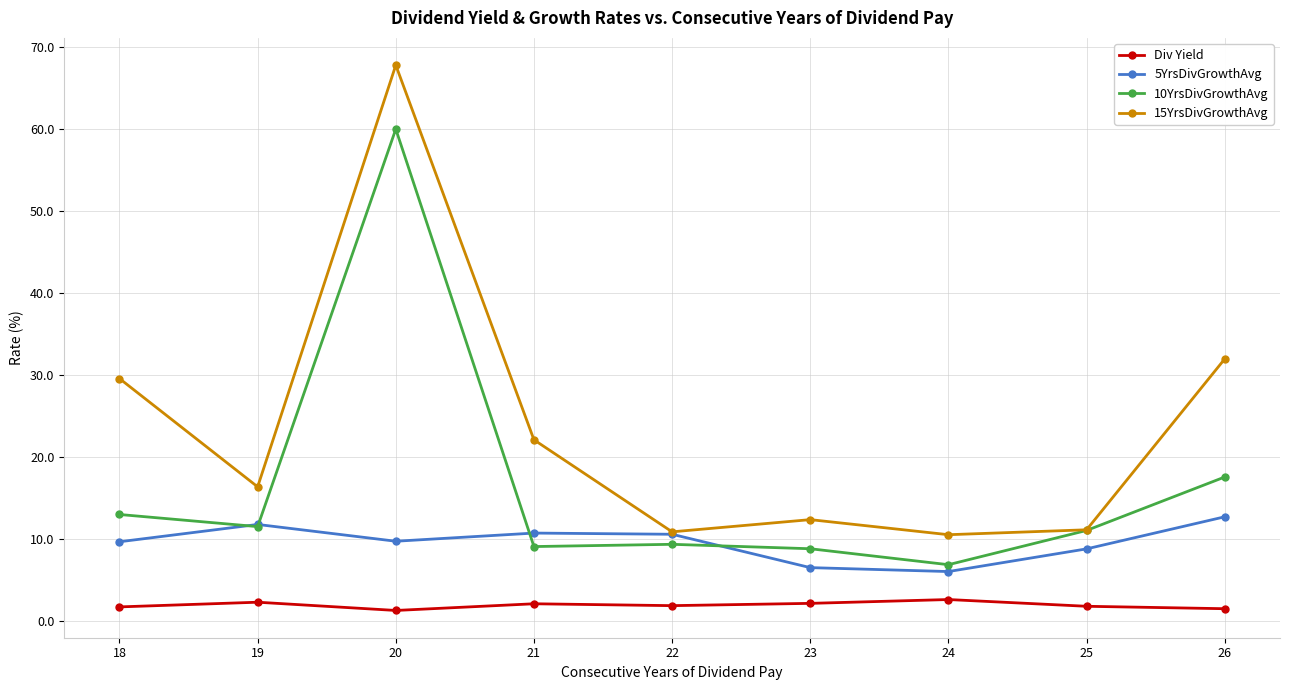

How many values in the 10YrsDivGrowthAvg series are below 11?

4